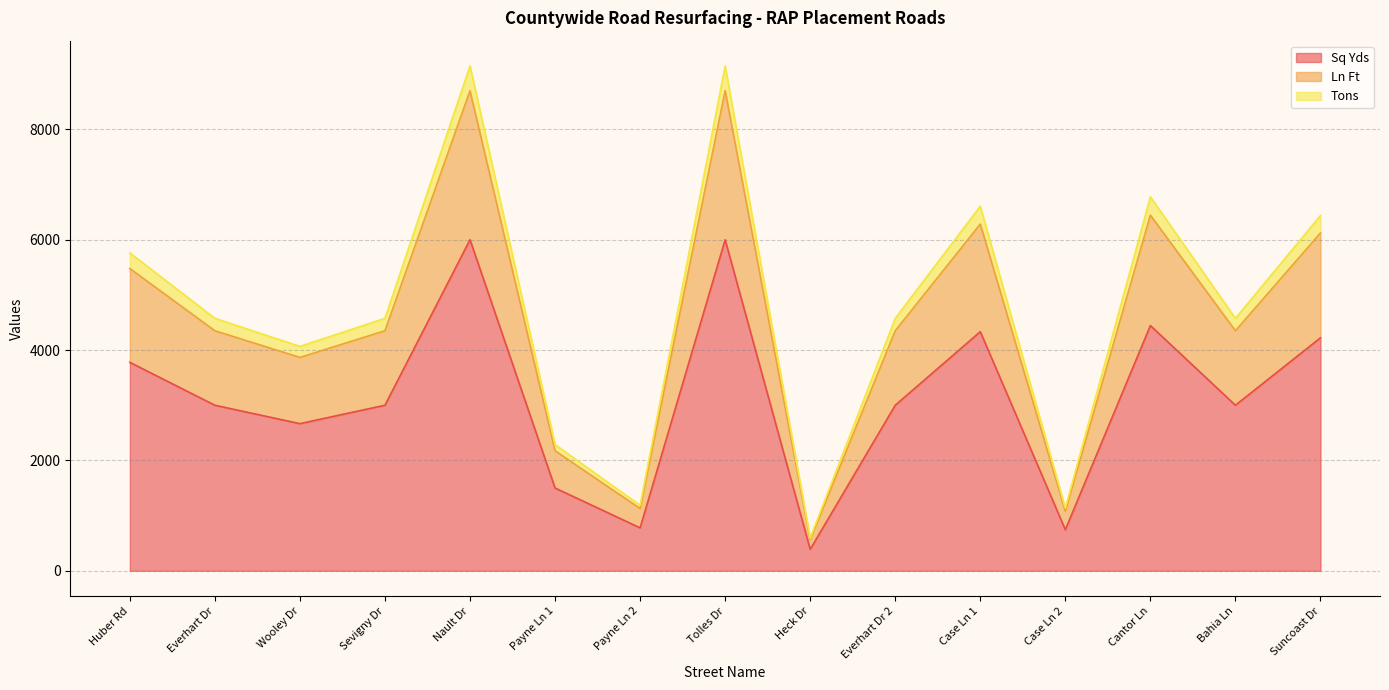

What is the total value across all series at Cantor Ln?

6777.8